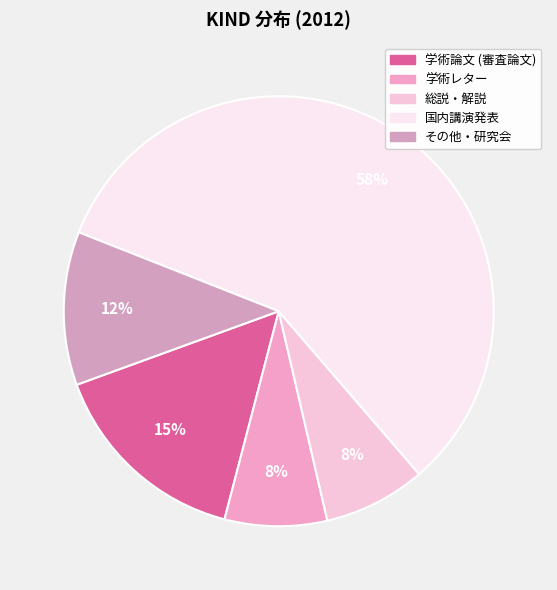

The その他・研究会 slice represents 1% of the pie. True or false?

False